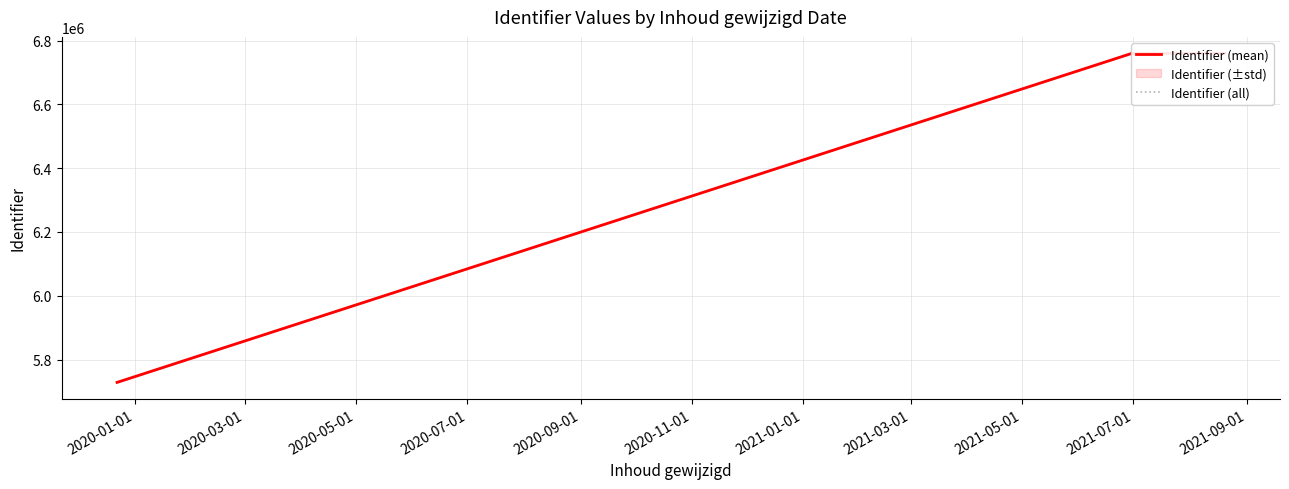

True or false: the data has more than 2 interior local peaks.

False